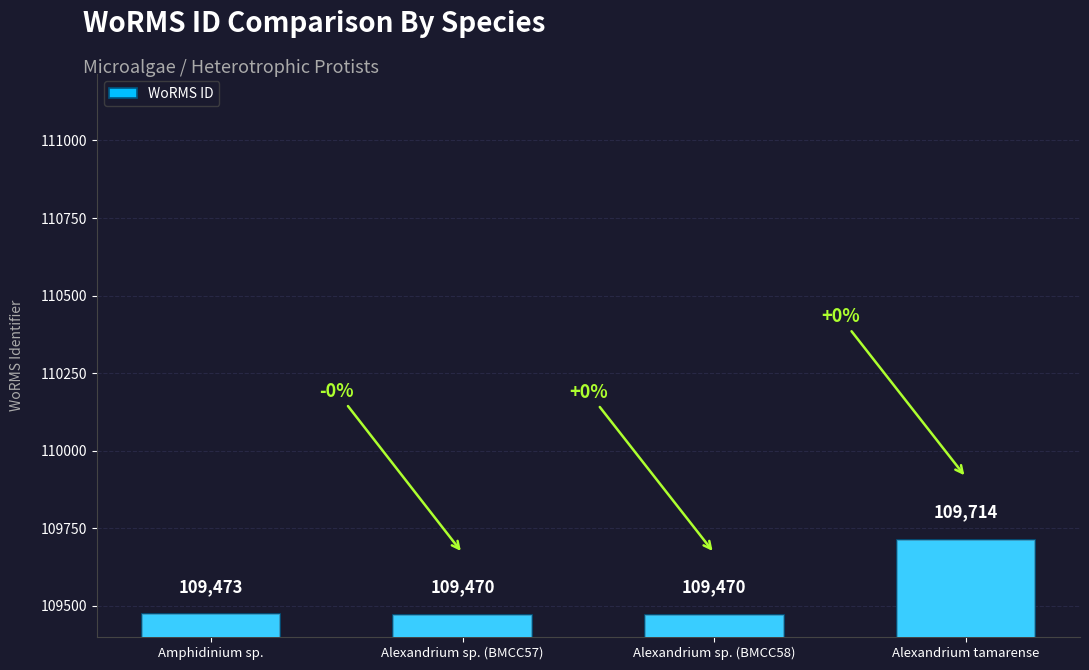

Which label corresponds to the largest value in the chart?

Alexandrium tamarense